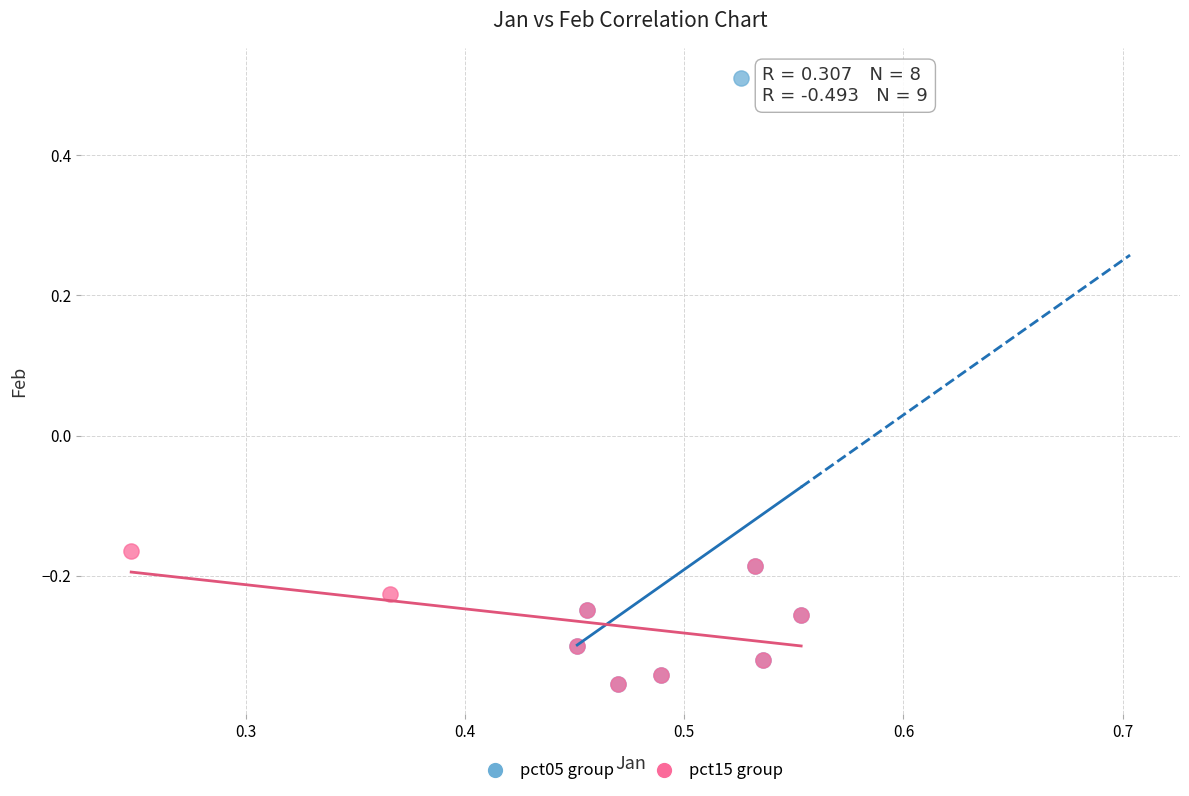

Which series contains the highest Y value?

pct05 group